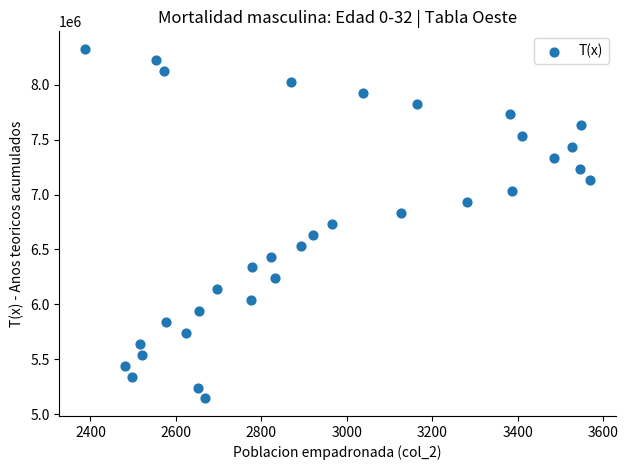

What is the range of X values (max minus min)?

1184.0